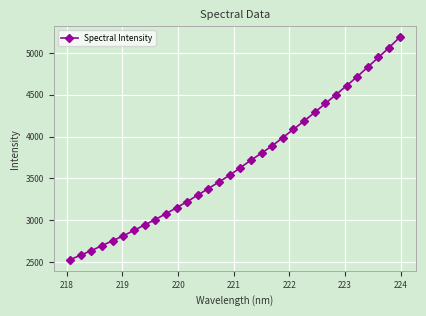

What is the minimum value shown in the chart?

2527.3